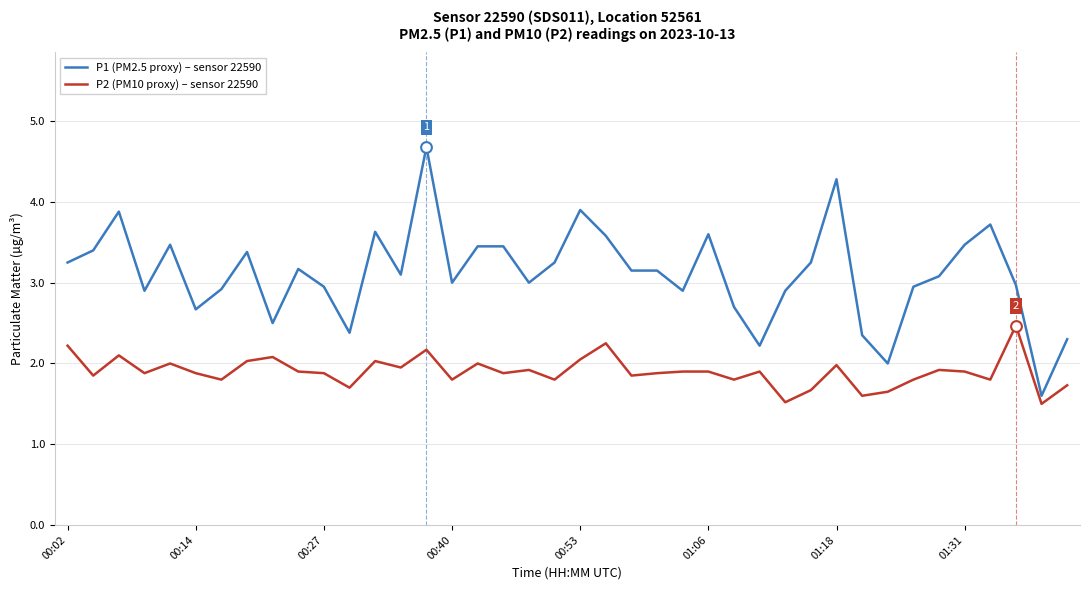

Which series has the largest total across all categories?

P1 (PM2.5 proxy) – sensor 22590